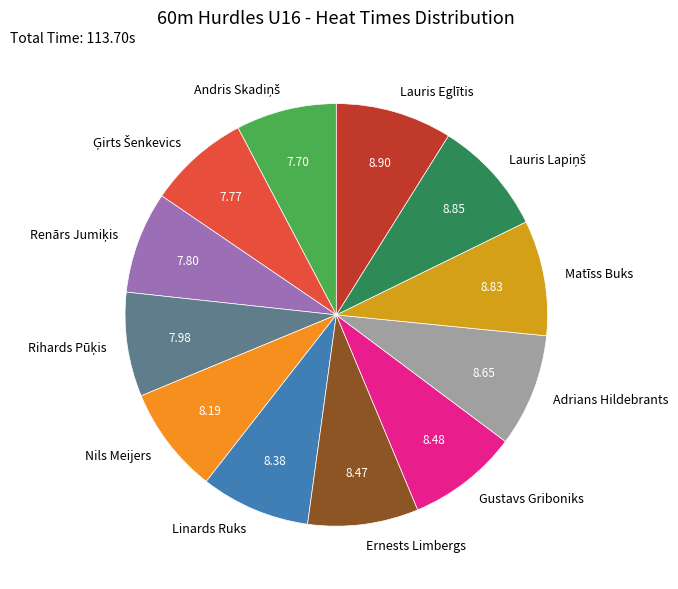

Is the sum of Nils Meijers and Ernests Limbergs greater than half?

No